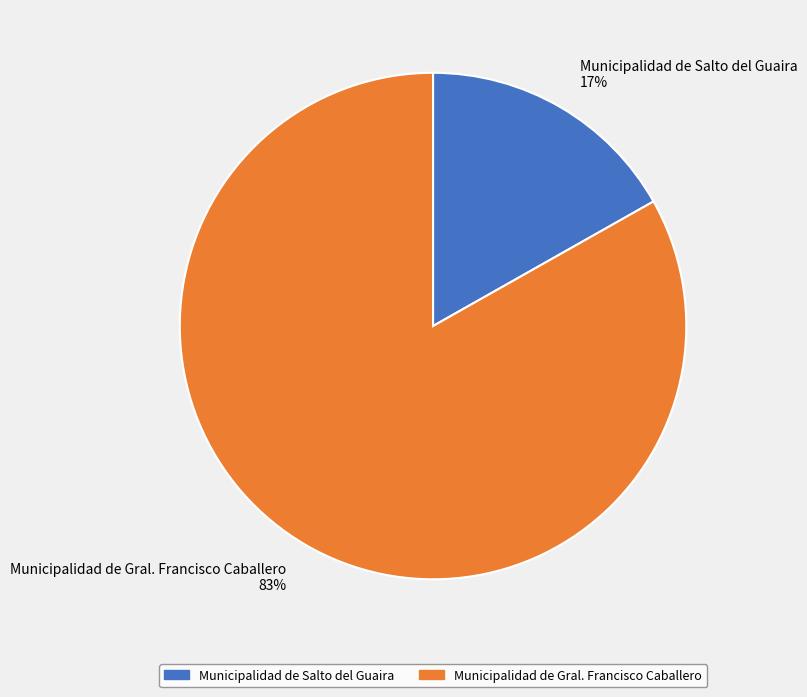

Between Municipalidad de Salto del Guaira and Municipalidad de Gral. Francisco Caballero, which is larger?

Municipalidad de Gral. Francisco Caballero